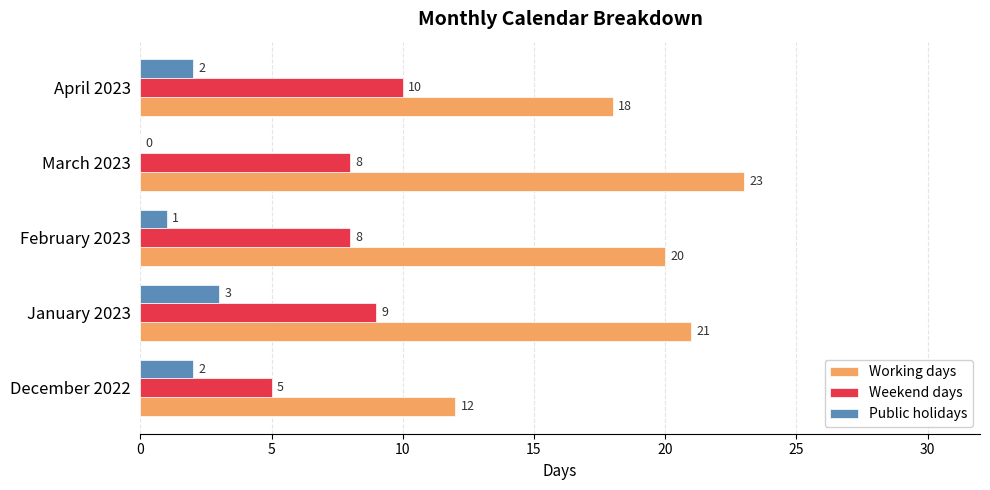

How many series are shown in this chart?

3